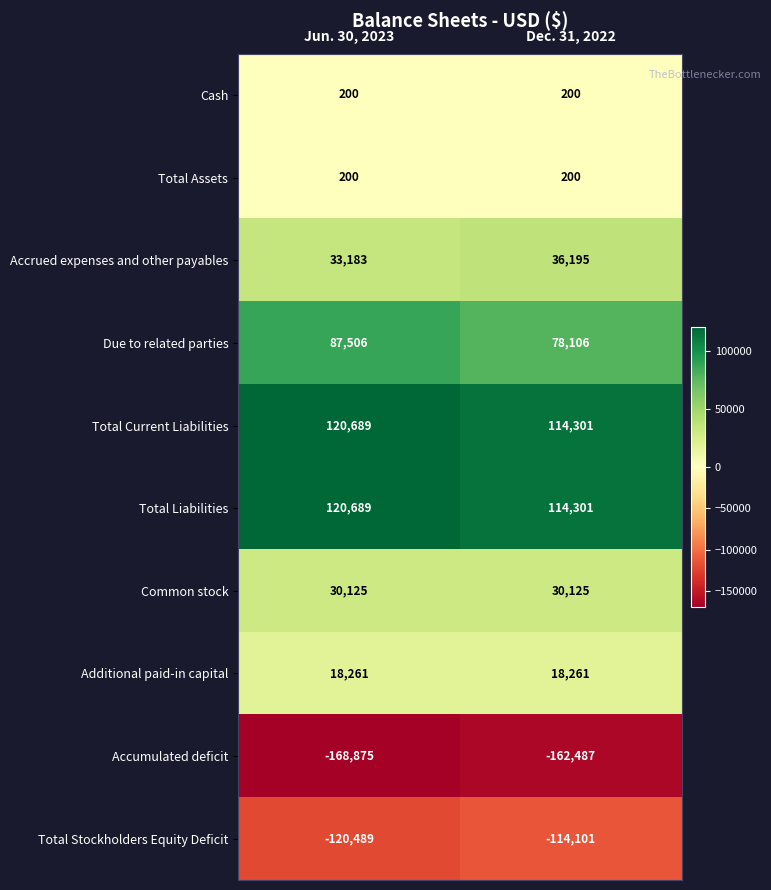

Between Jun. 30, 2023 and Dec. 31, 2022, which series saw the biggest shift?

Due to related parties